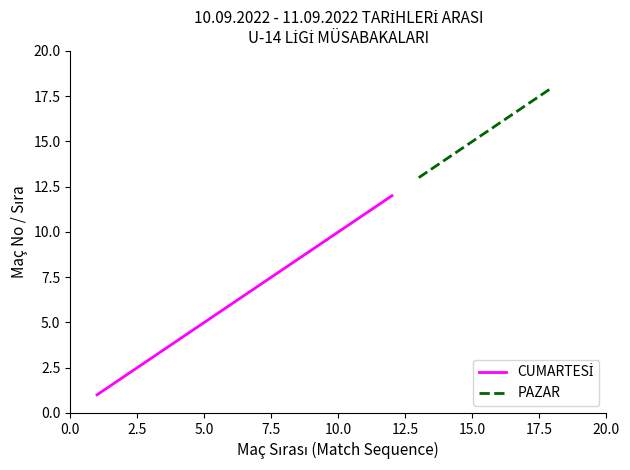

True or false: the data shows 7 at 10.0.

False